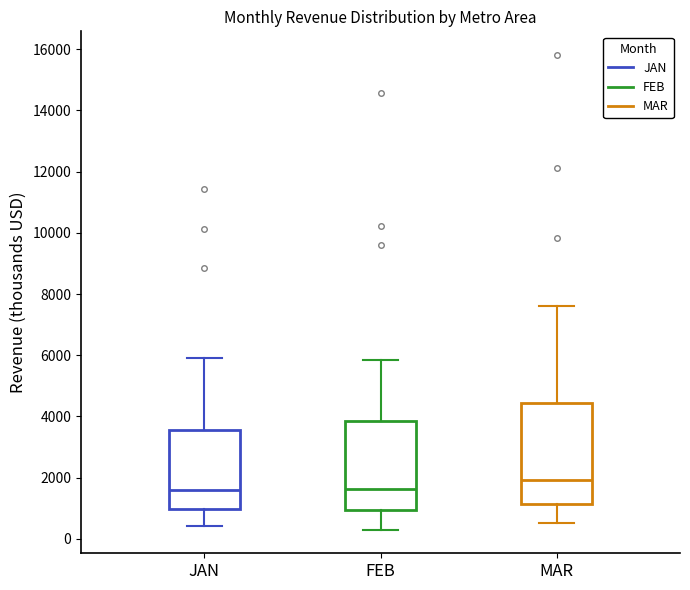

Reading left to right, read every box against the y-axis: the position of its median line, the range the box covers, and the ends of its whiskers. The values are not printed on the chart, so give them approximately, as read against the axis.

JAN: median 1600, box 1000 to 3600, whiskers 400 to 5800
FEB: median 1600, box 1000 to 3800, whiskers 400 to 5800
MAR: median 2000, box 1200 to 4400, whiskers 600 to 7600